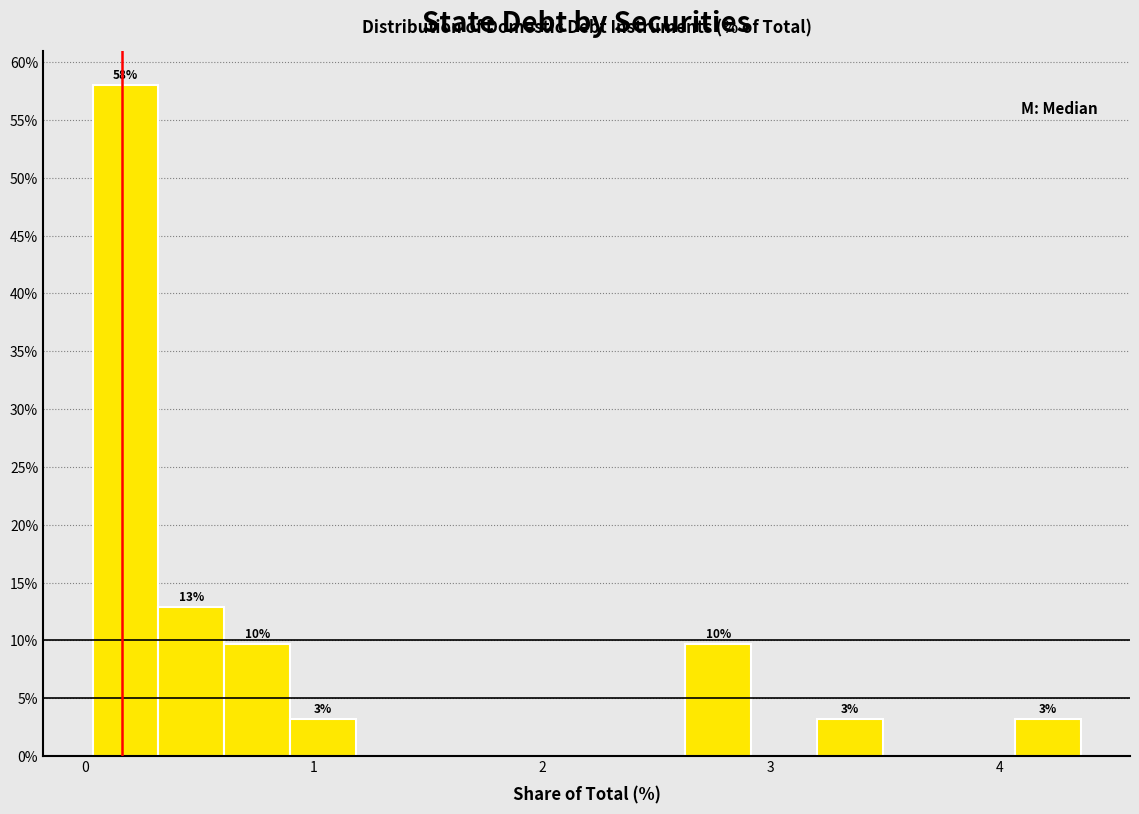

Read against the x-axis, roughly where is the centre of the tallest bar?

0.2